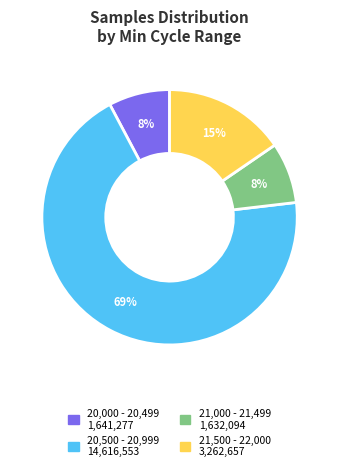

To the nearest percent, what is the average slice percentage?

25%